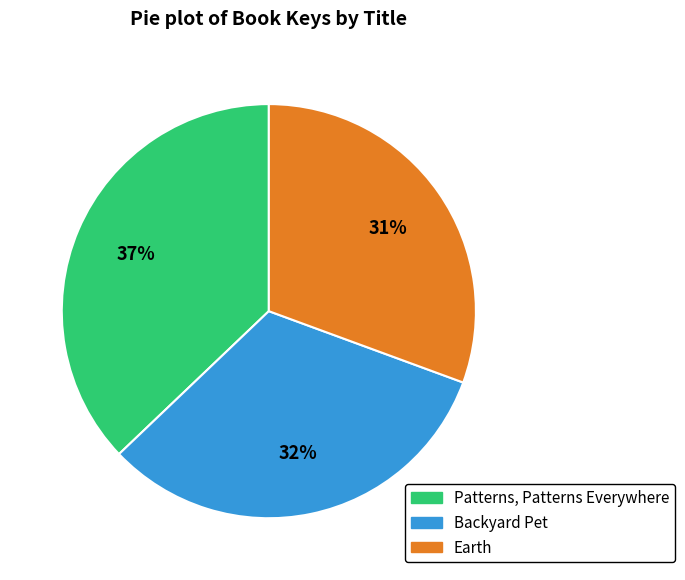

Do Patterns, Patterns Everywhere and Backyard Pet together represent more than half of the pie?

Yes